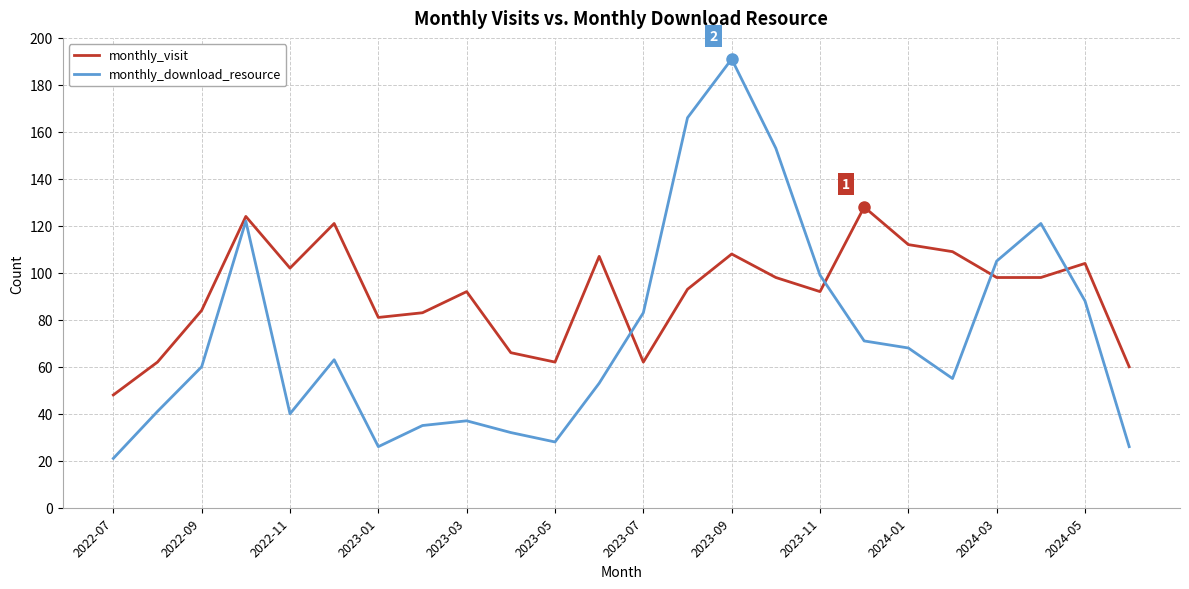

List the series in order of their overall mean, lowest first.

monthly_download_resource, monthly_visit